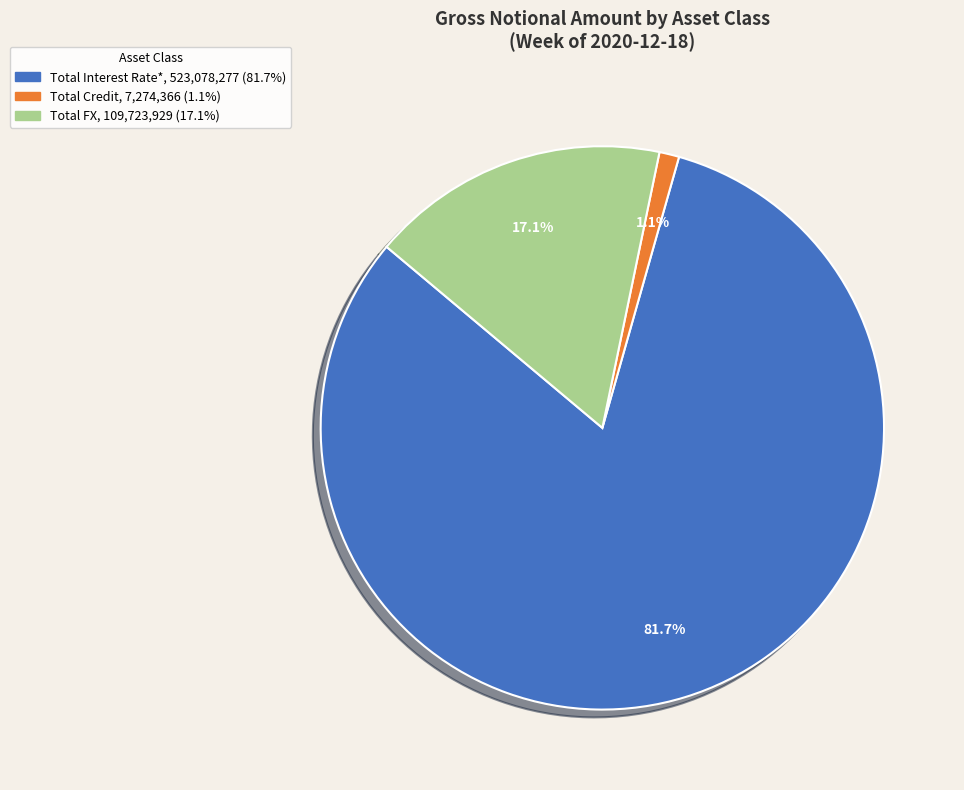

How many slices are in this pie chart?

3